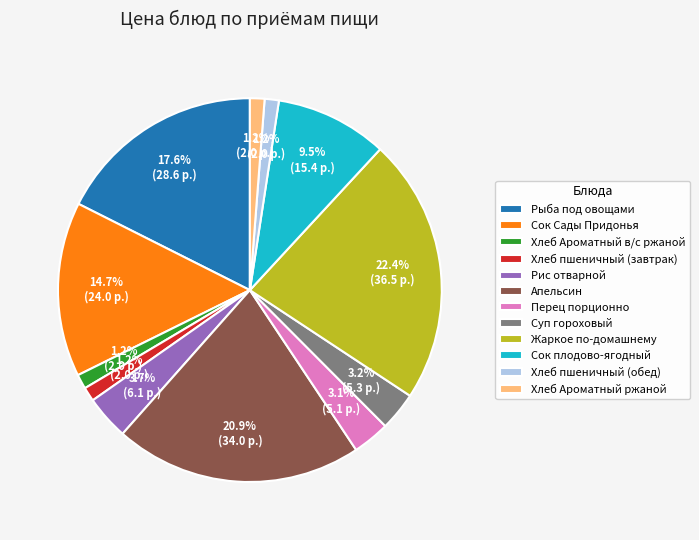

Does any single category account for the majority?

No